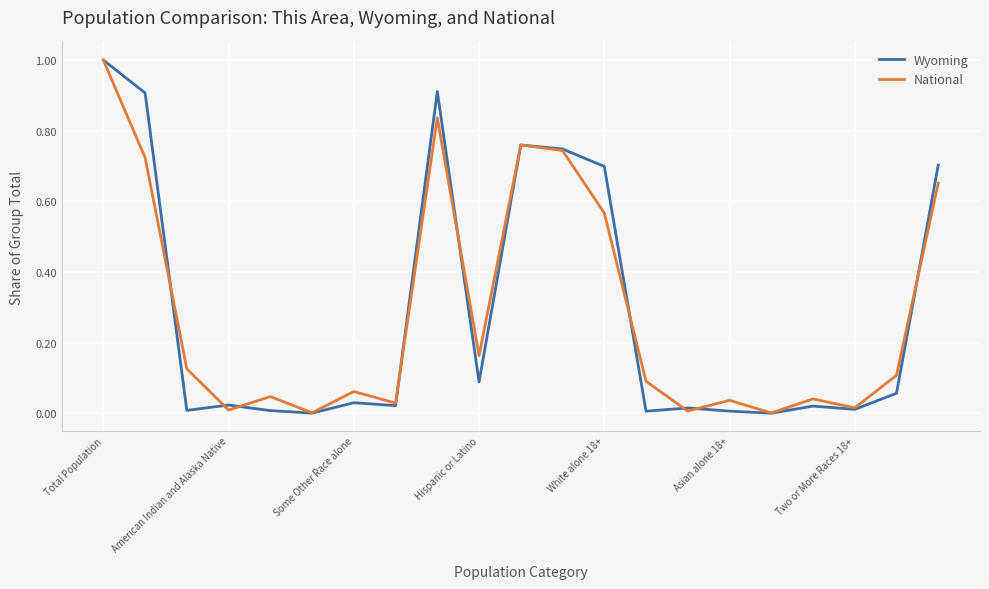

After their last crossing, which series has the higher values: National or Wyoming?

Wyoming